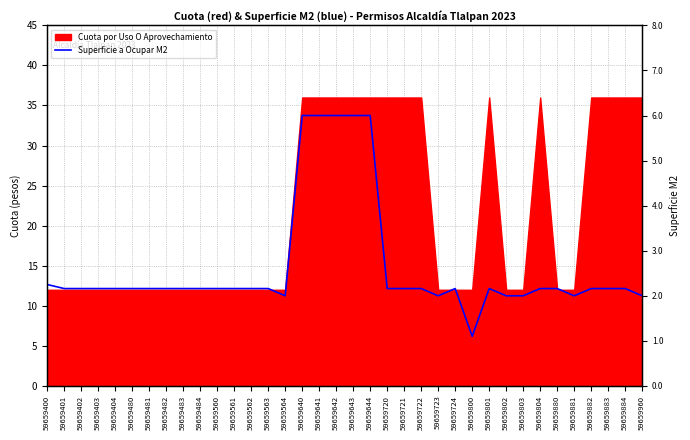

Reading left to right, transcribe all the data shown in this chart.

59659400=2.2	59659401=2.2	59659402=2.2	59659403=2.2	59659404=2.2	59659480=2.2	59659481=2.2	59659482=2.2	59659483=2.2	59659484=2.2	59659560=2.2	59659561=2.2	59659562=2.2	59659563=2.2	59659564=2.0	59659640=6.0	59659641=6.0	59659642=6.0	59659643=6.0	59659644=6.0	59659720=2.2	59659721=2.2	59659722=2.2	59659723=2.0	59659724=2.2	59659800=1.1	59659801=2.2	59659802=2.0	59659803=2.0	59659804=2.2	59659880=2.2	59659881=2.0	59659882=2.2	59659883=2.2	59659884=2.2	59659960=2.0